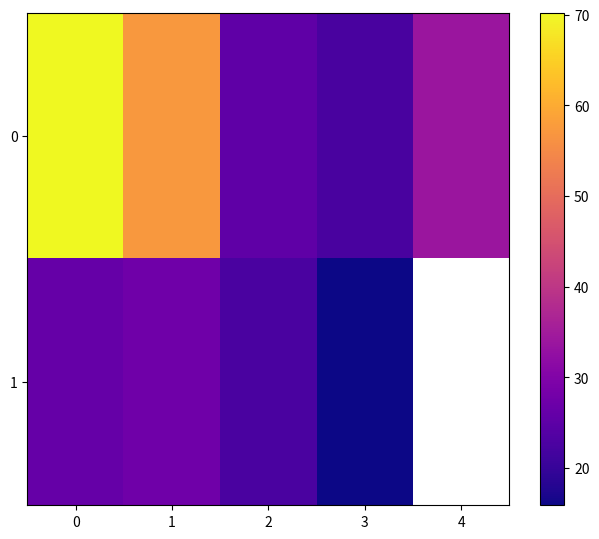

At which label does 1 reach its minimum?

3